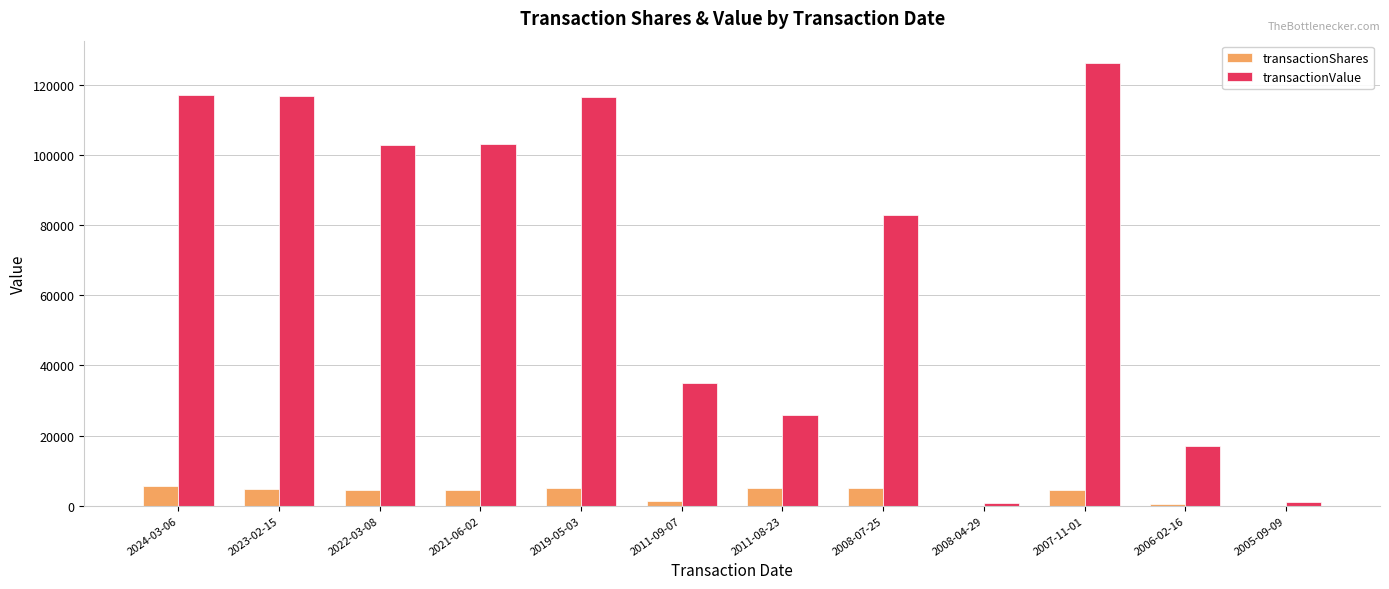

Where is transactionValue nearest to the value 63592?

2008-07-25